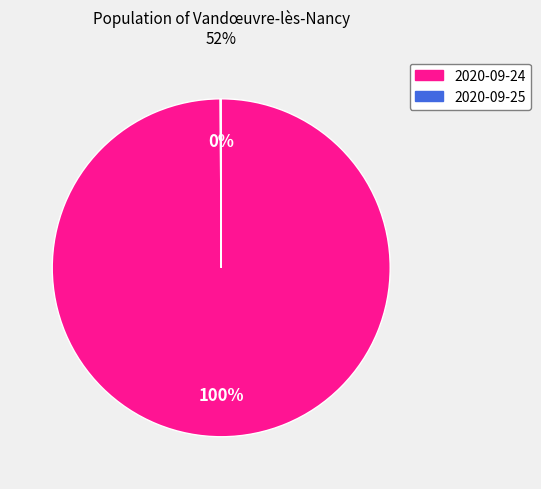

To the nearest percent, what is the difference between the largest and smallest slice percentages?

100%